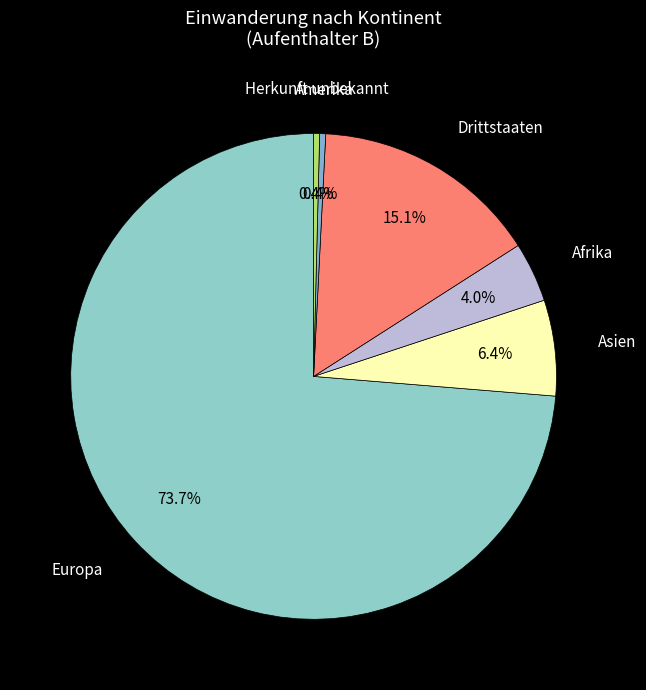

Which category has the biggest portion of the pie?

Europa